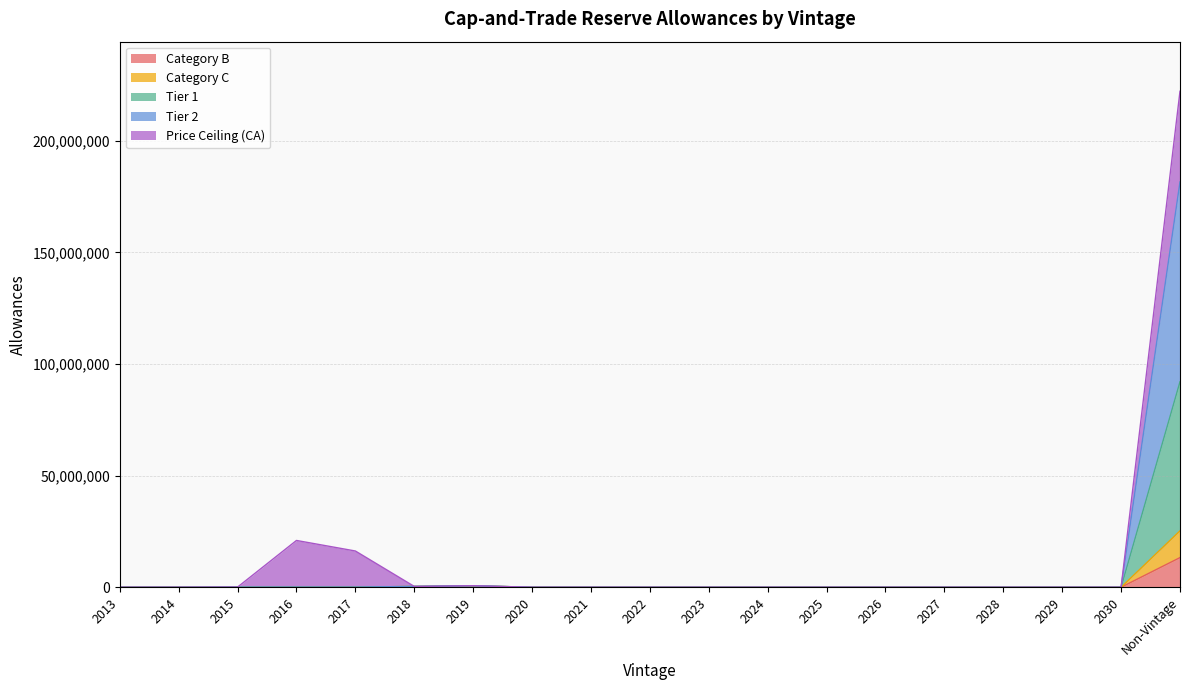

Which category has the lowest value across all series?

2013